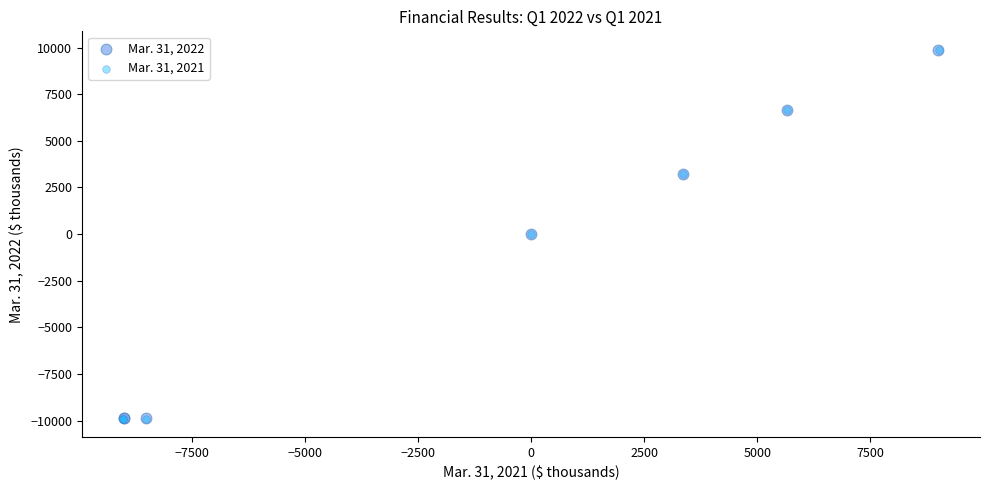

Which series has the widest spread of Y values?

Mar. 31, 2021